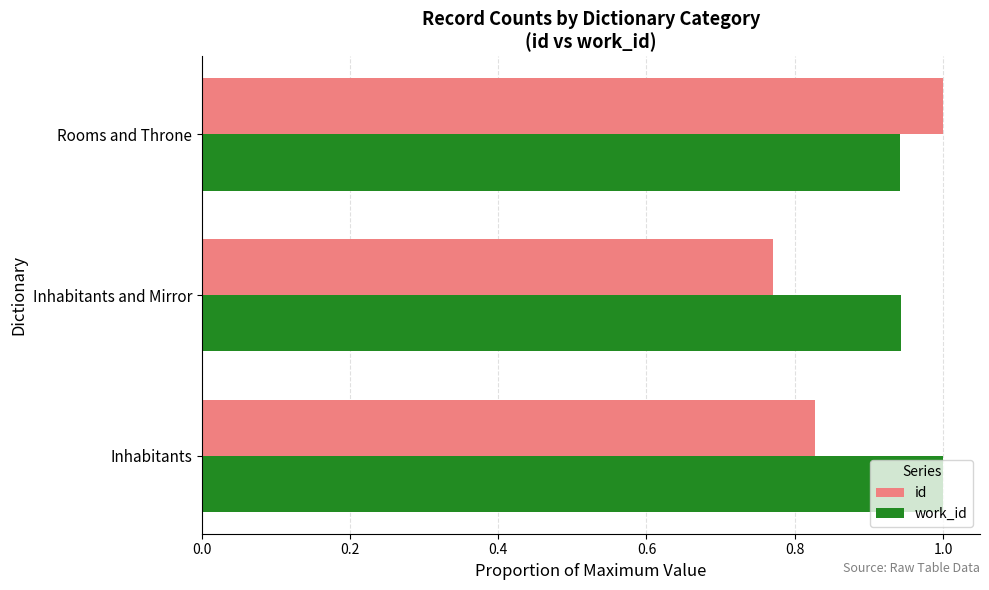

How many data points does each series have?

3